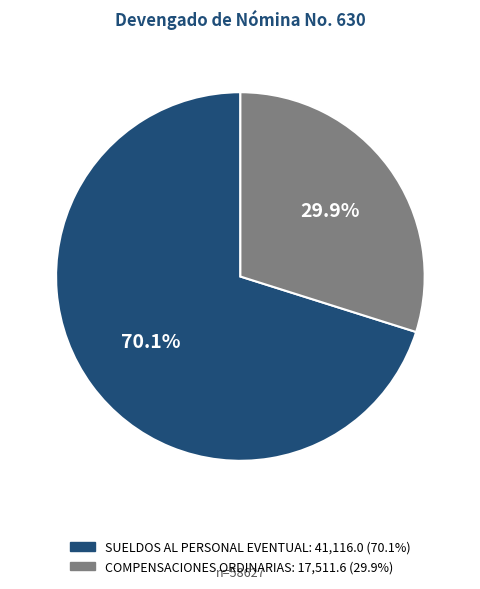

To the nearest percent, what percentage of the pie is COMPENSACIONES ORDINARIAS?

30%